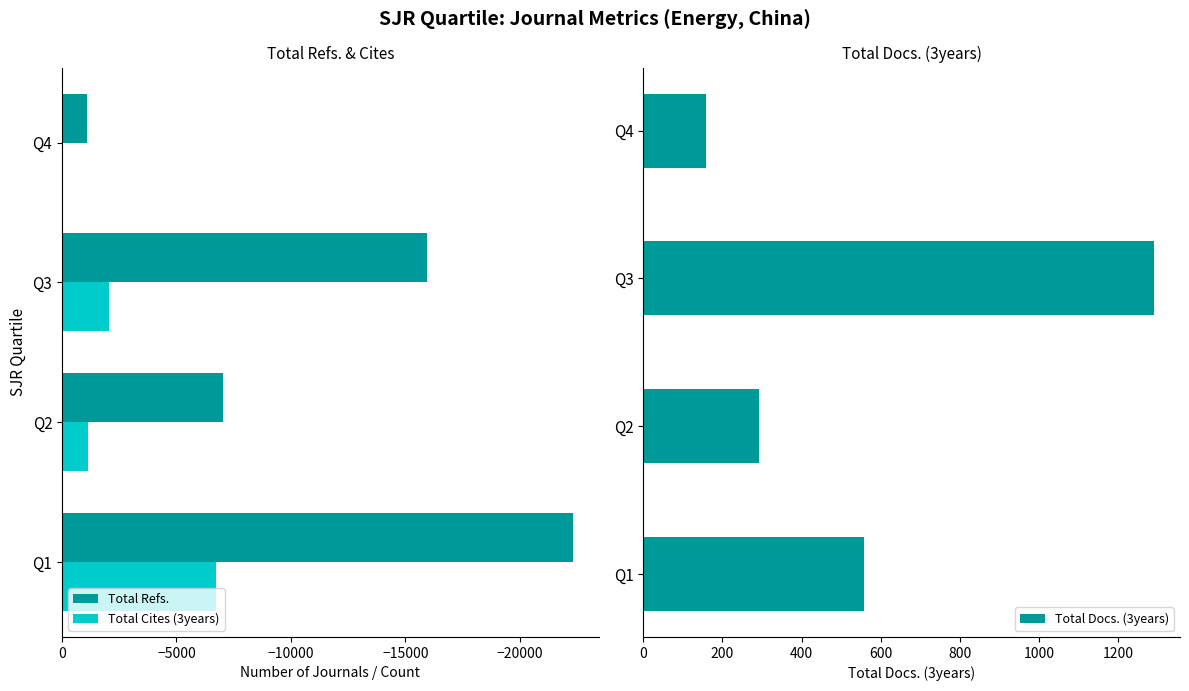

What is the value of the Total Docs. (3years) bar at the 1st from the left?

559